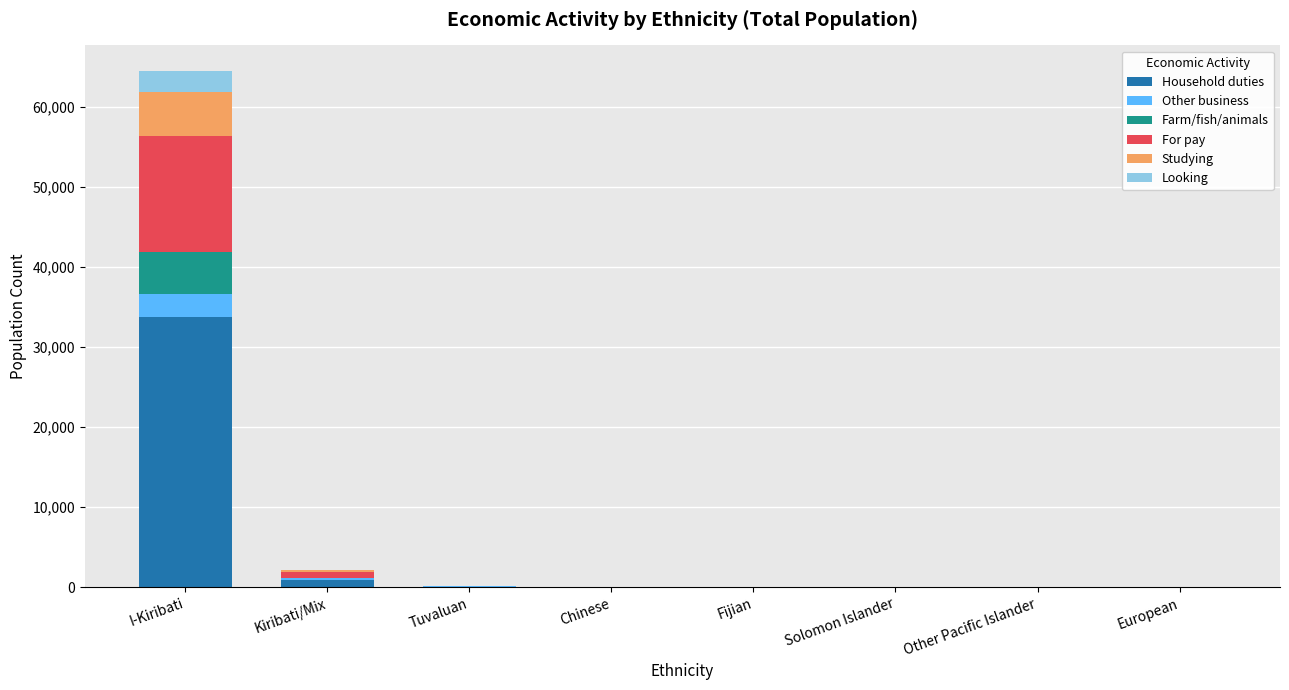

At which category is the sum across all series the highest?

I-Kiribati